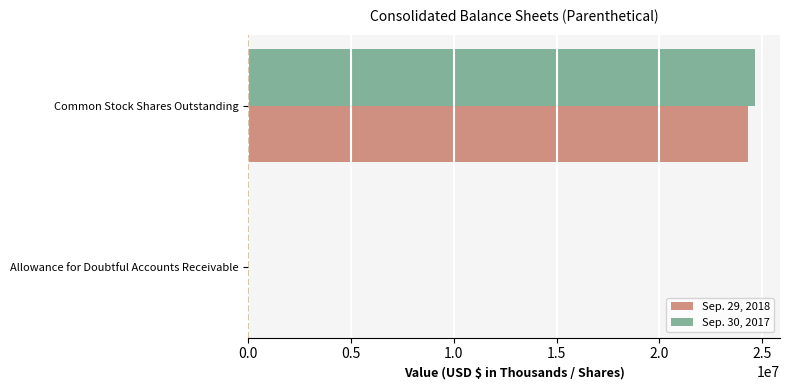

At which label does Sep. 29, 2018 reach its peak?

Common Stock Shares Outstanding